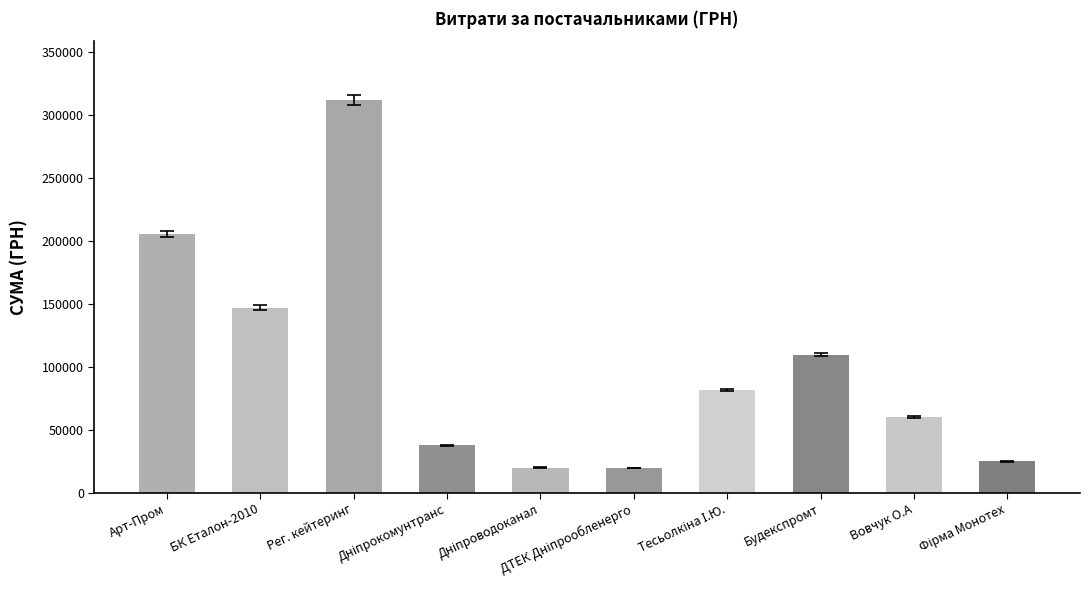

Is it true that the value at Арт-Пром is 98135.3?

False